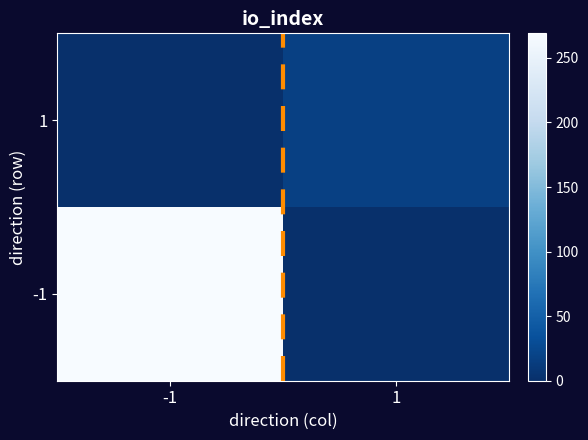

What is the total value across all series at 1?

17